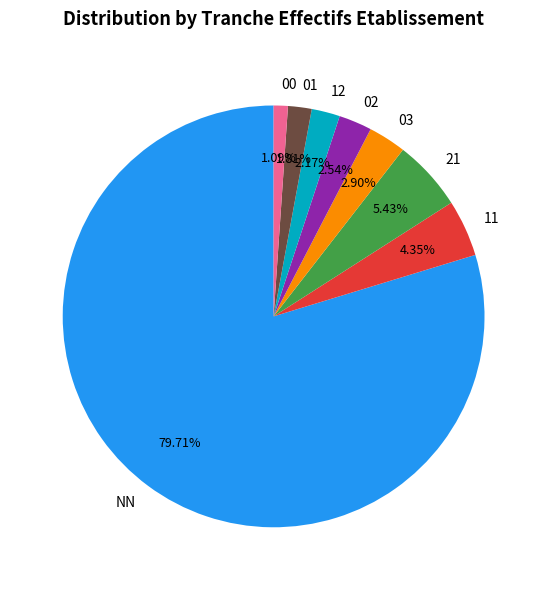

What percentage is the 02 slice, to the nearest percent?

3%